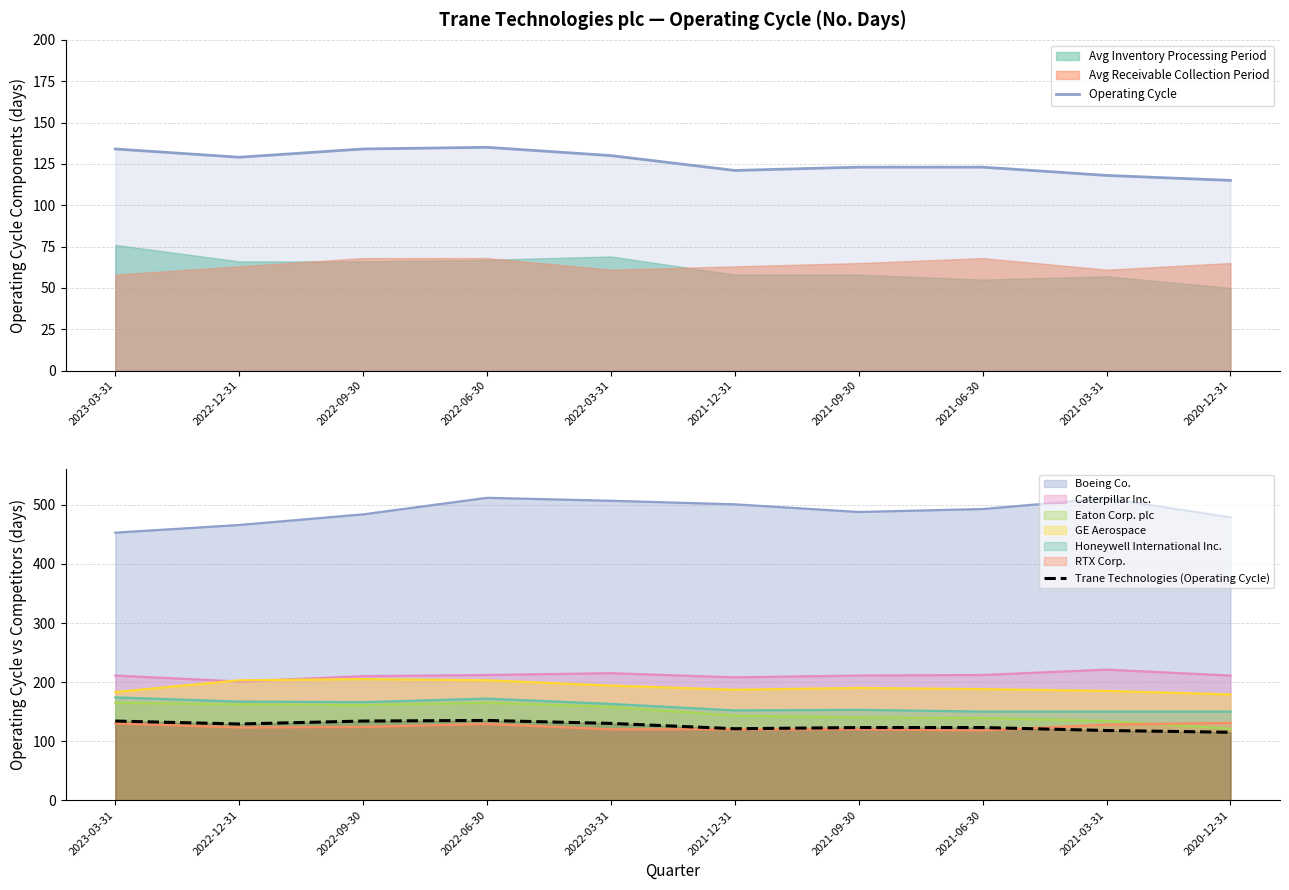

True or false: Trane Technologies (Operating Cycle) has a value of 81 at 2022-12-31.

False